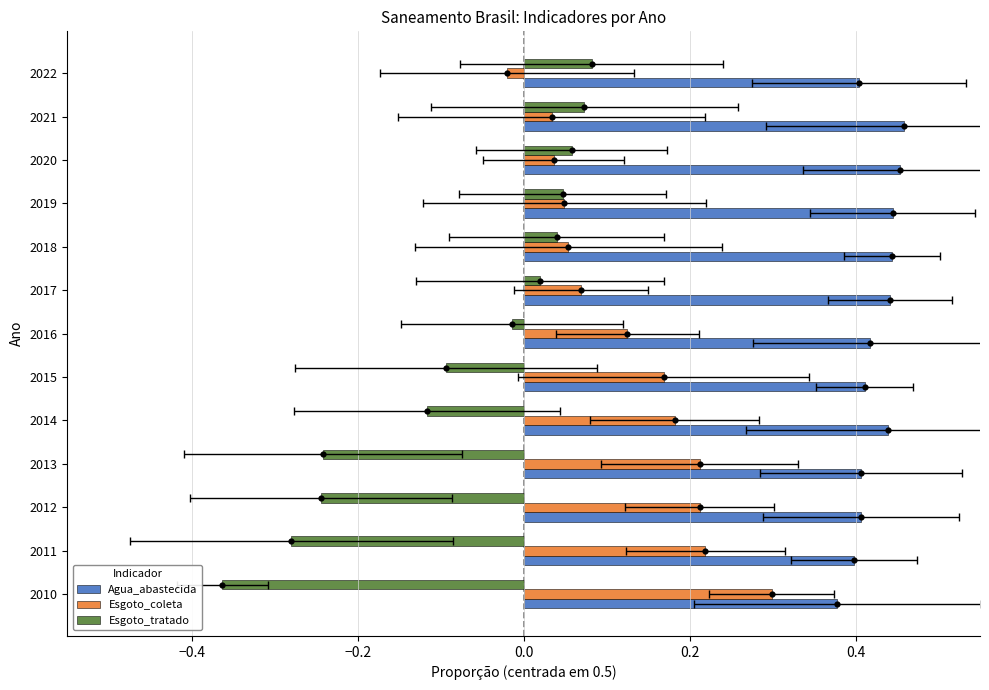

Is the value of Esgoto_coleta at 8 greater than the value of Agua_abastecida at −0.4?

No